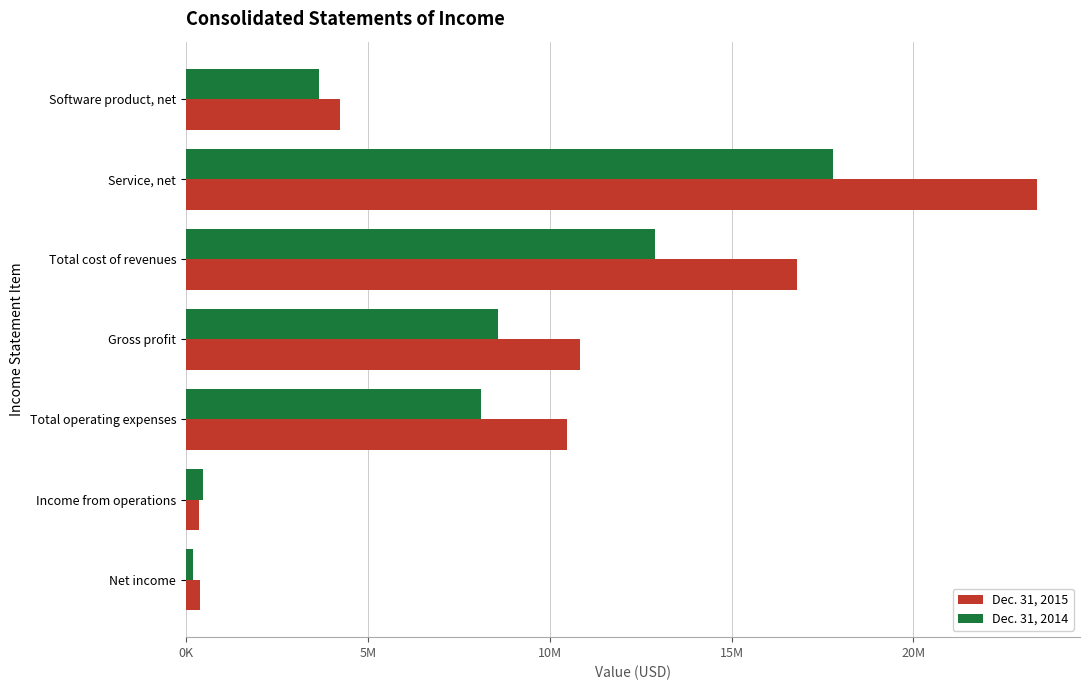

What are all the series names shown in the legend?

Dec. 31, 2015, Dec. 31, 2014